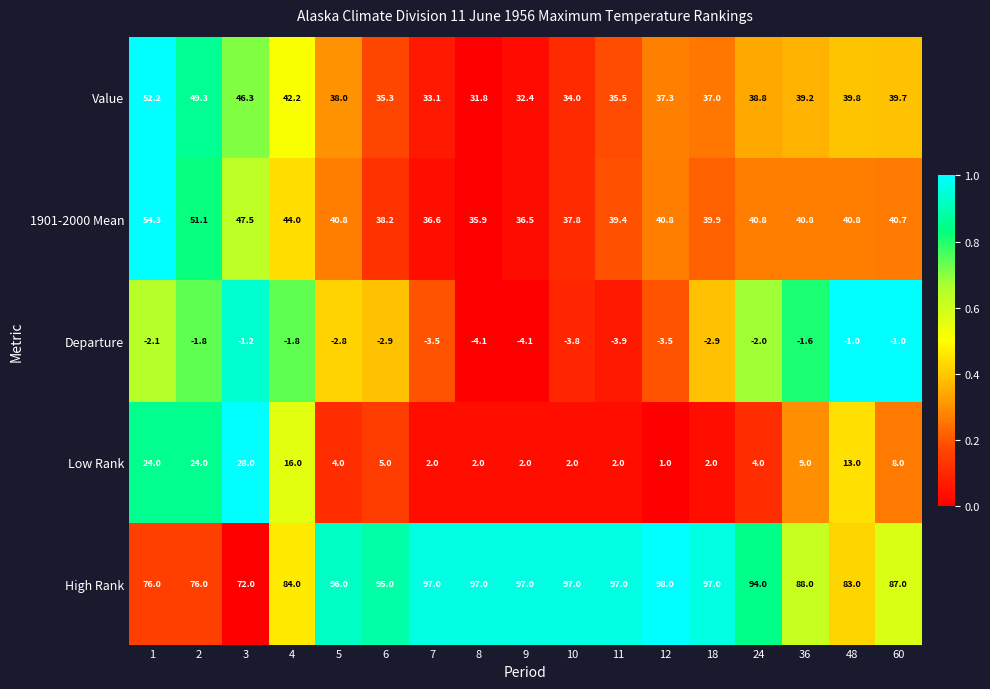

What is the sum of the Departure values at 7 and 6?

-6.4